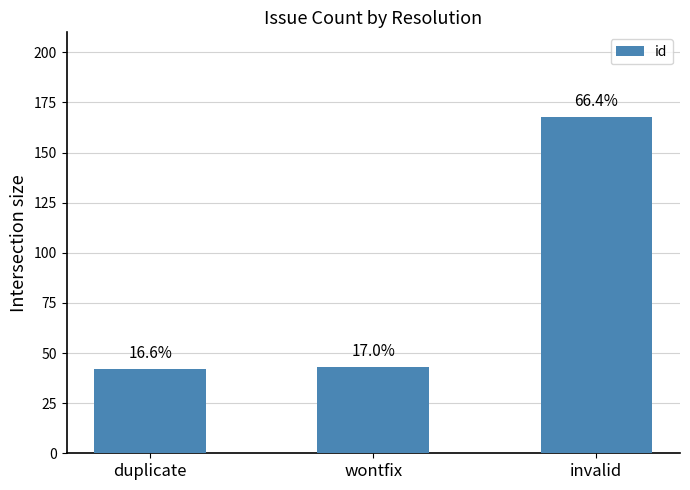

Where does the data first go above 43?

invalid